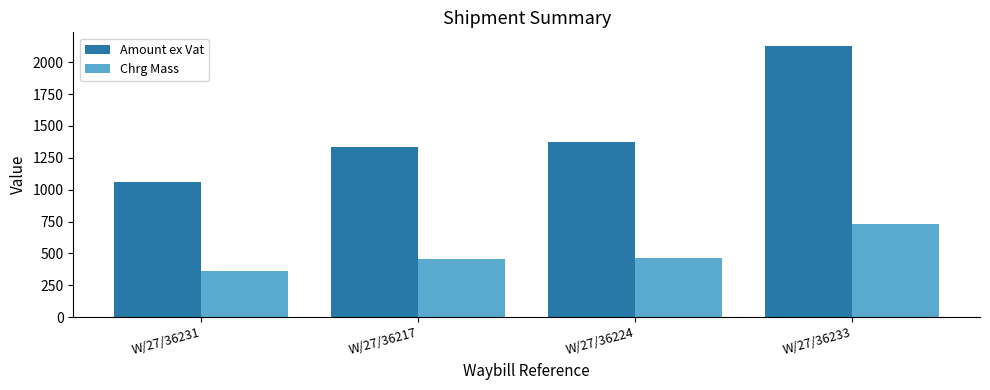

What is the maximum value shown in the chart?

2128.5